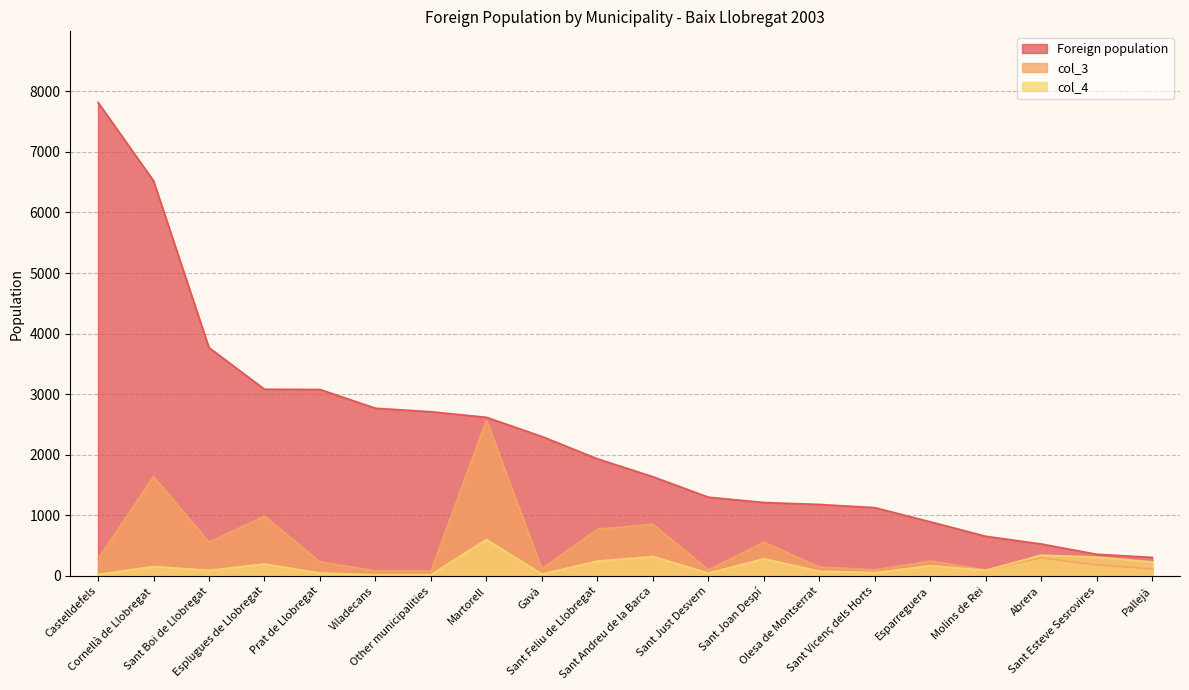

What is the approximate value of col_3 at Sant Joan Despí?

557